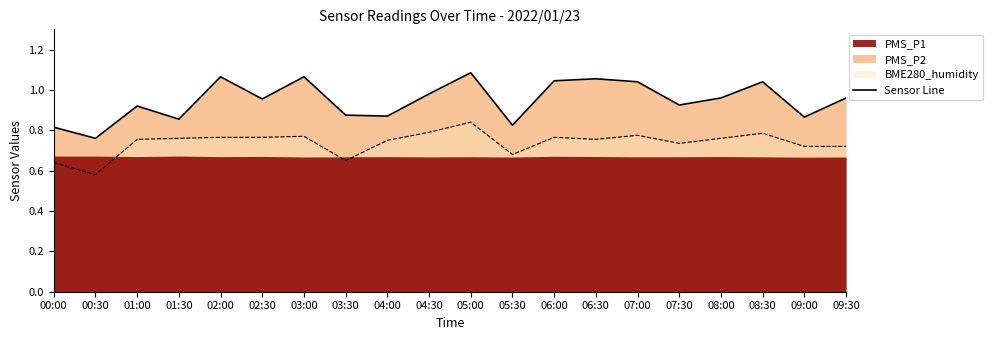

Does the chart display data point markers on the line(s)?

No